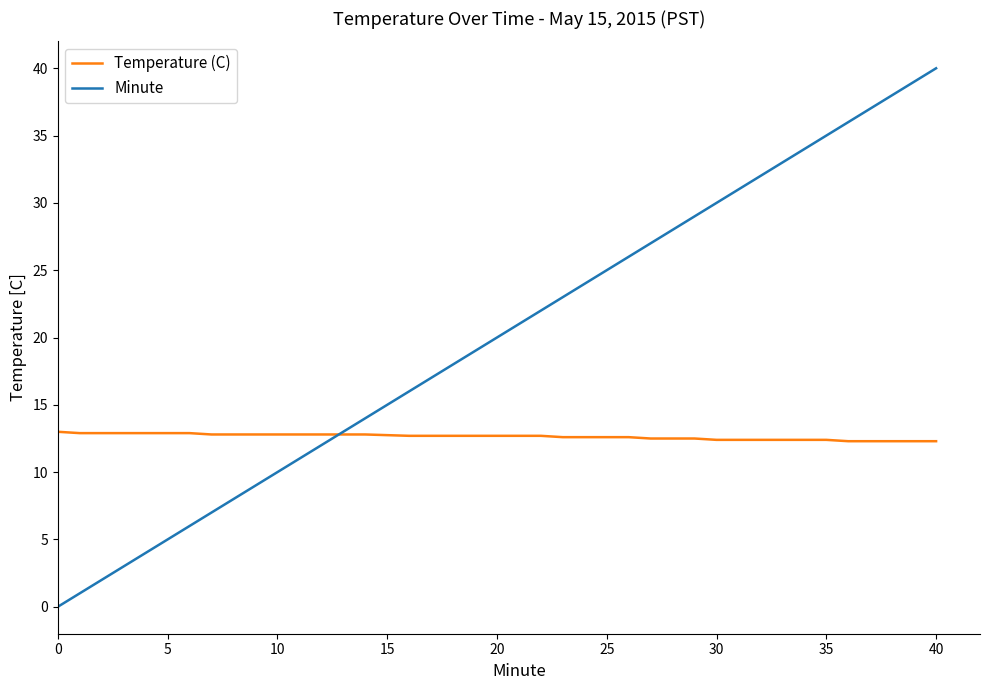

What is the highest value of the Minute series?

40.0